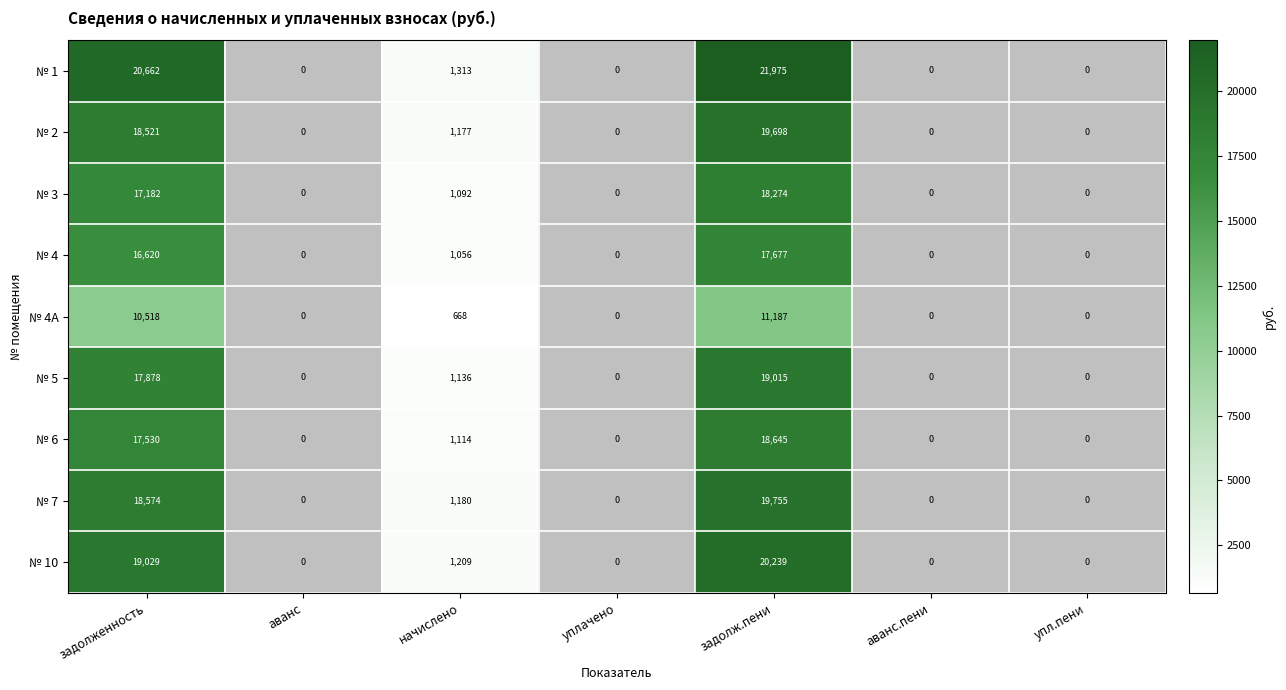

The № 1 series shows 21975 at задолж.пени. True or false?

True